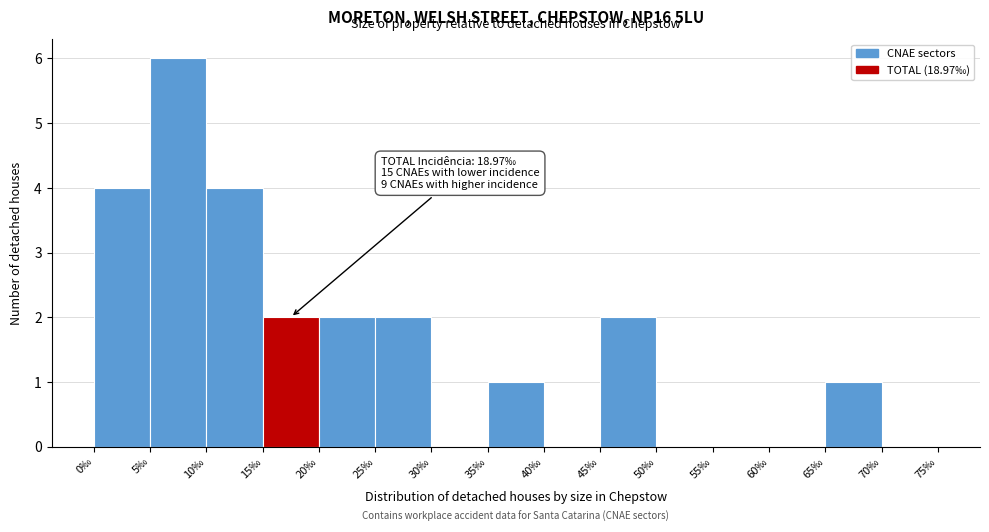

Which range on the x-axis has the tallest bar?

5 to 10